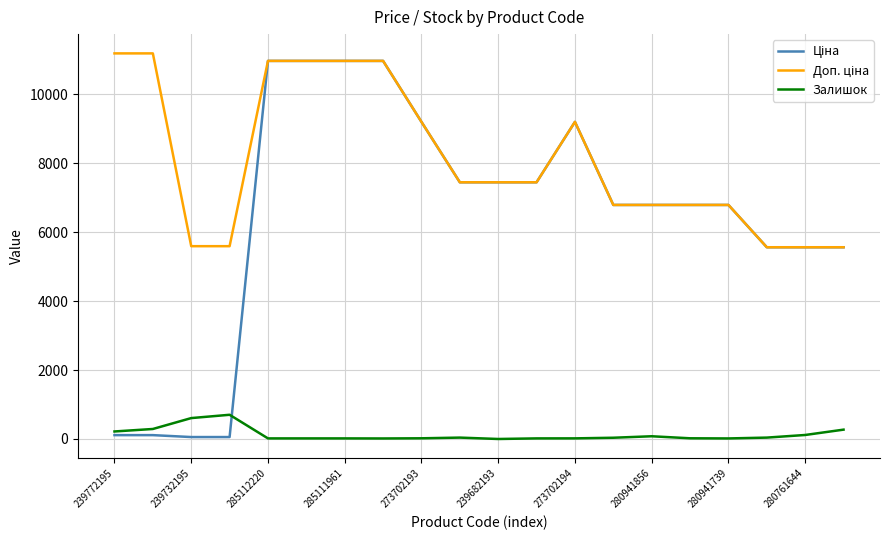

Is this an area chart (filled region under the line)?

No